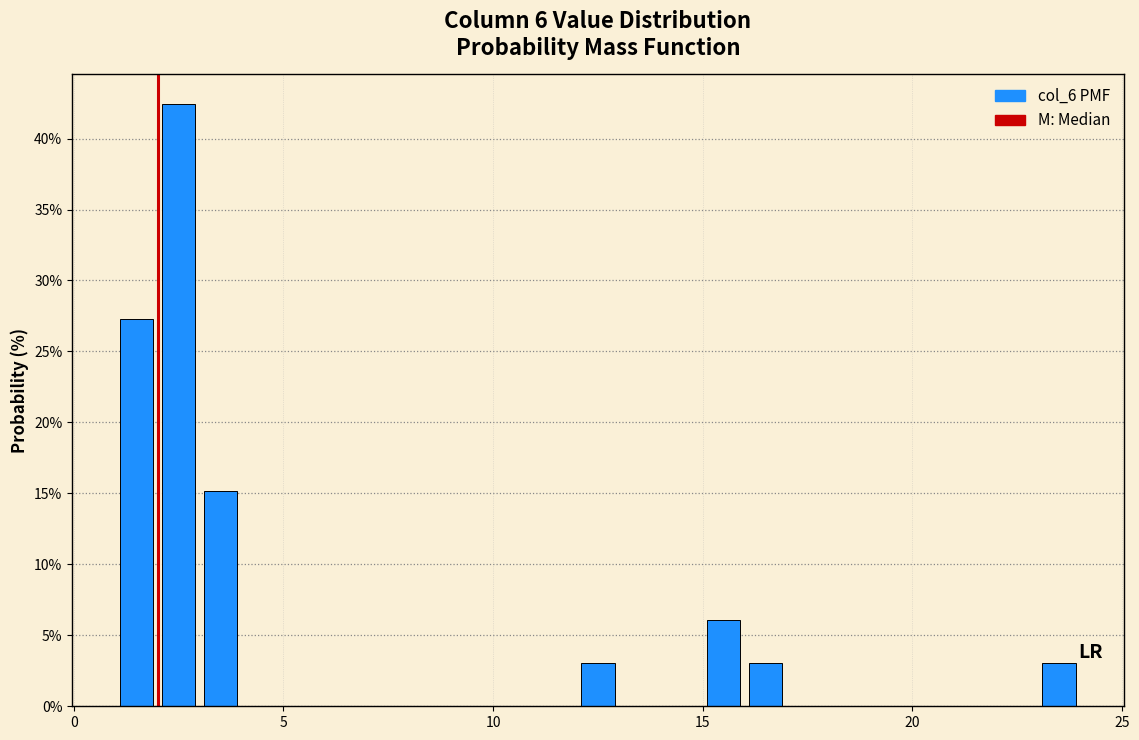

Around what value on the x-axis is the tallest bar? Give the approximate position of its centre, as read against the axis.

2.5